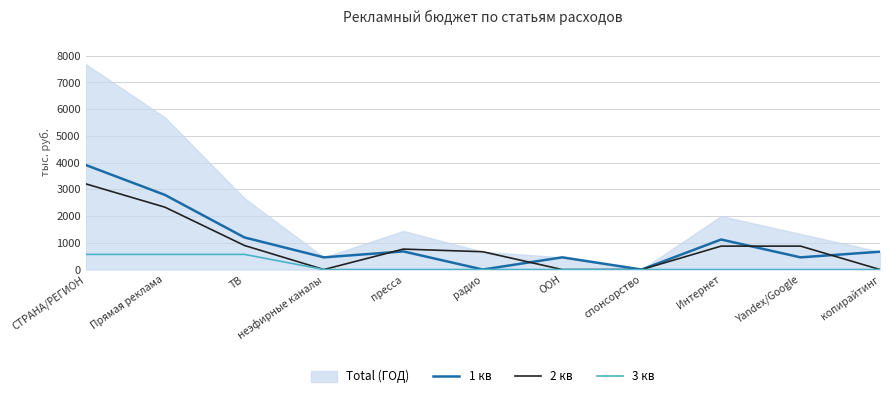

What is the label of the 11th point from the left?

копирайтинг